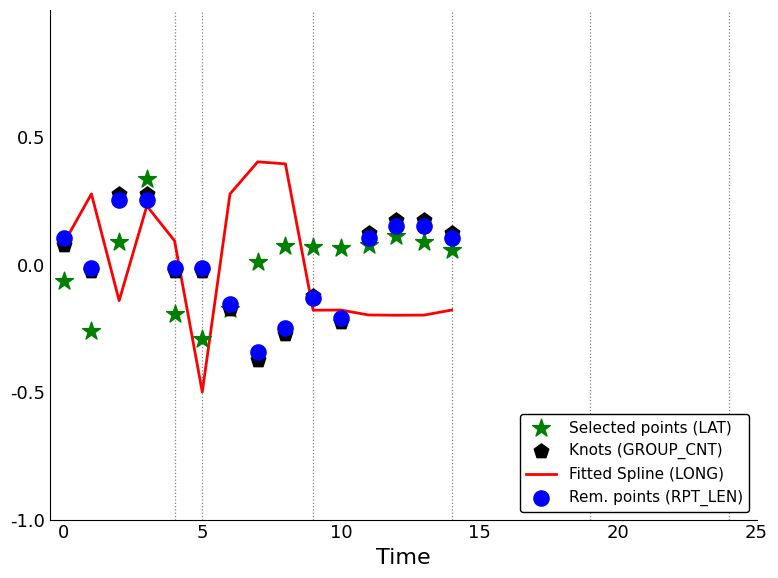

Which series reaches the maximum Y coordinate?

Fitted Spline (LONG)